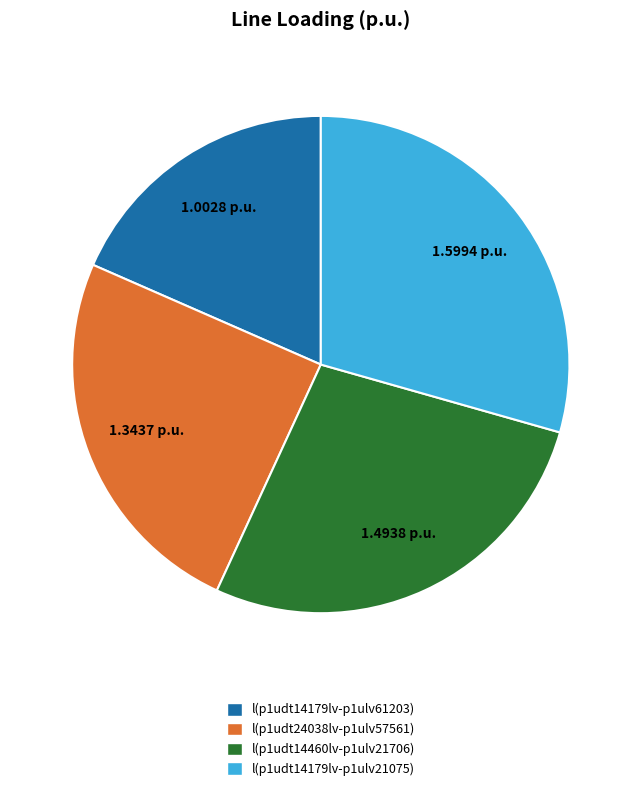

What is the ratio of the value at l(p1udt14179lv-p1ulv61203) to the value at l(p1udt14179lv-p1ulv21075)?

0.6